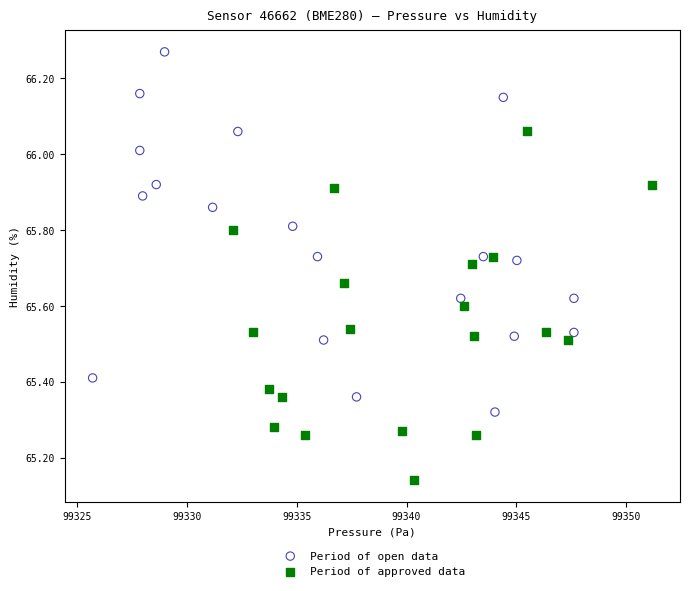

Which series has the widest spread of Y values?

Period of open data